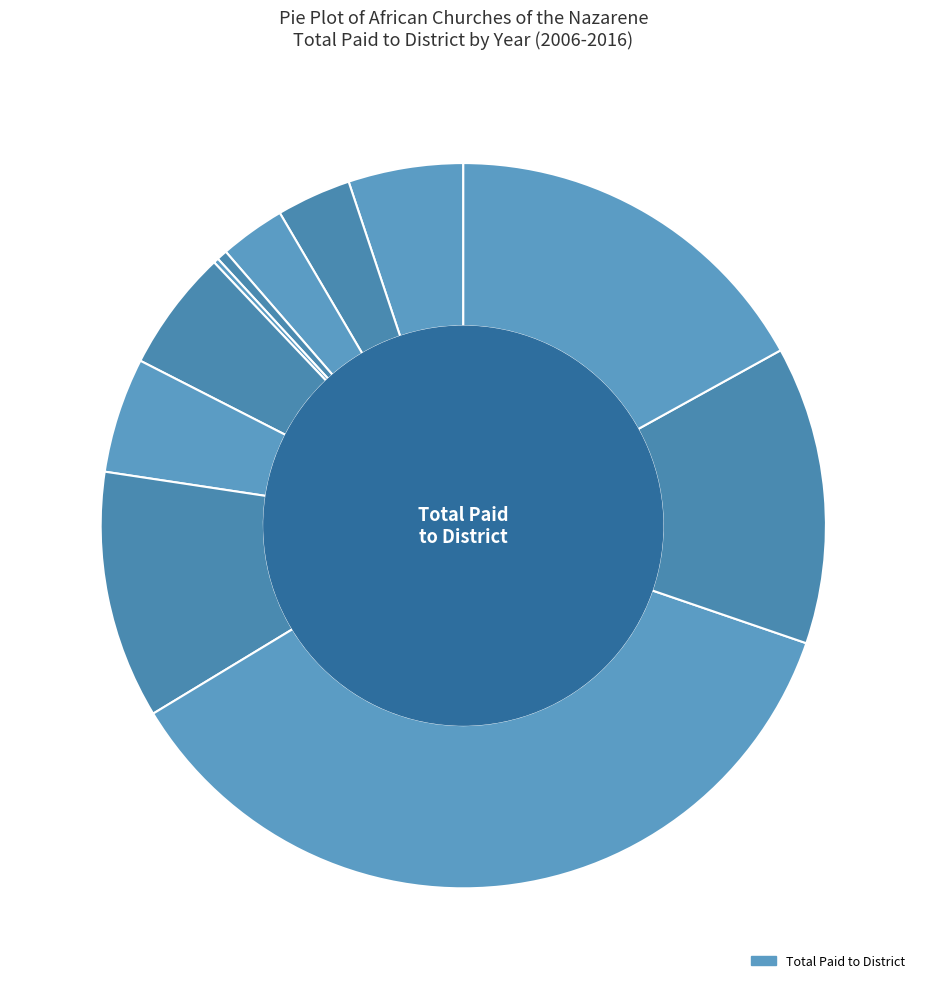

Is it true that 2008 is 3% of the pie?

True